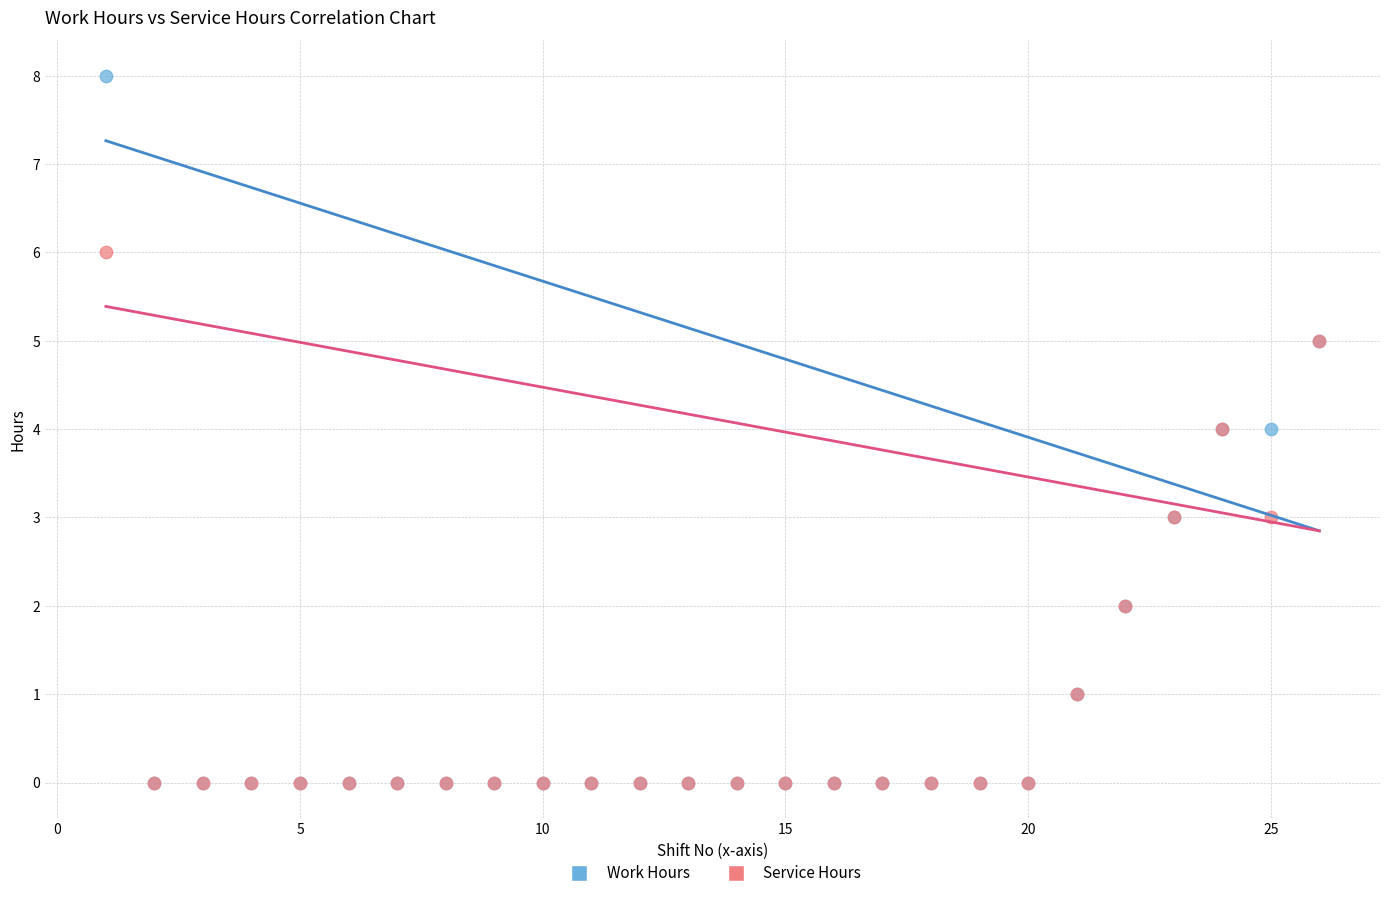

Which series has the widest spread of Y values?

Work Hours